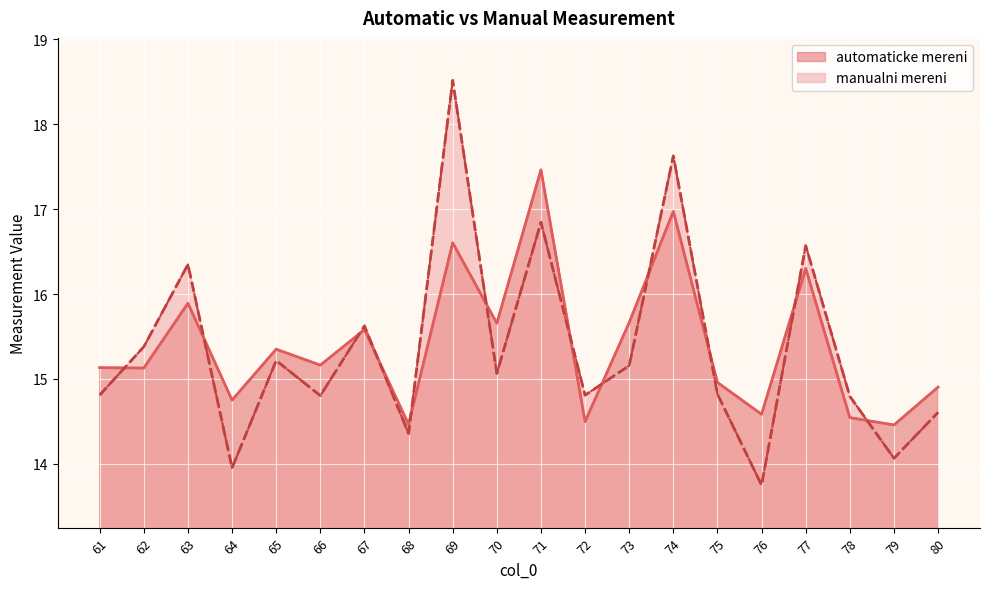

What is the total value across all series at 62?

30.5